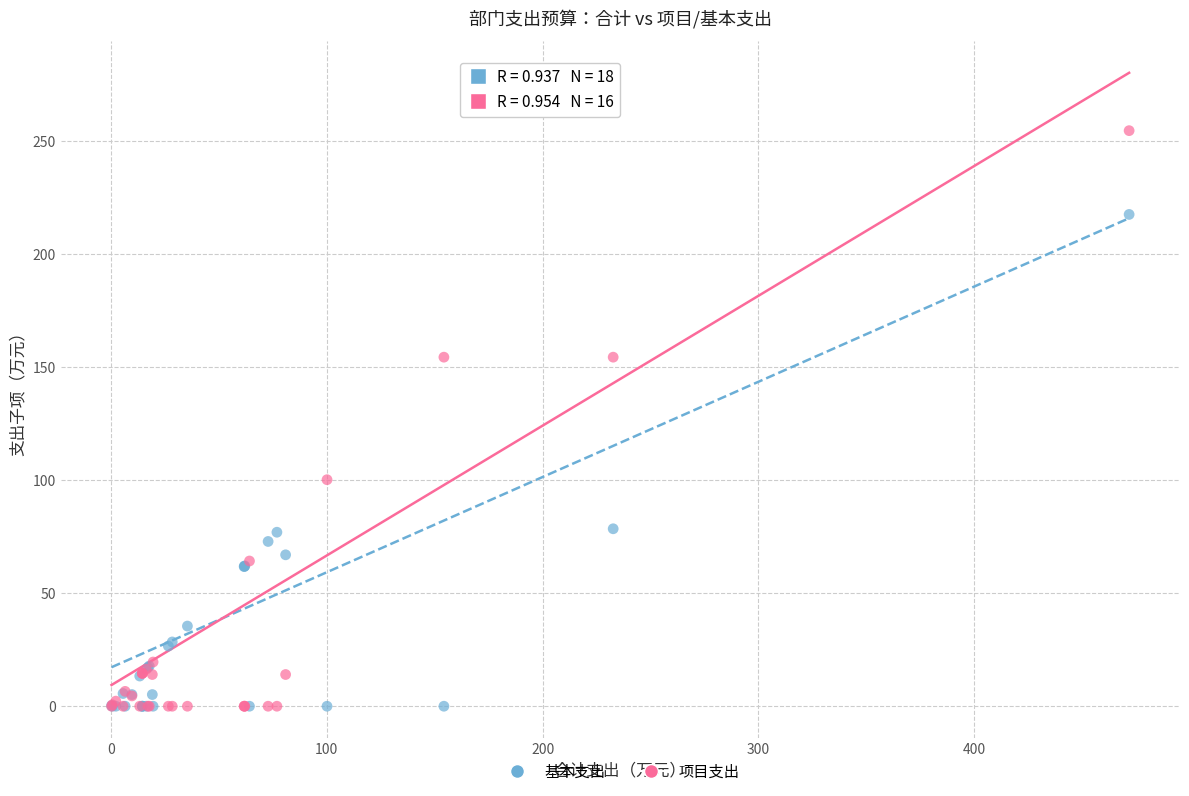

In the 基本支出 series, what Y value is closest to 108?

78.4